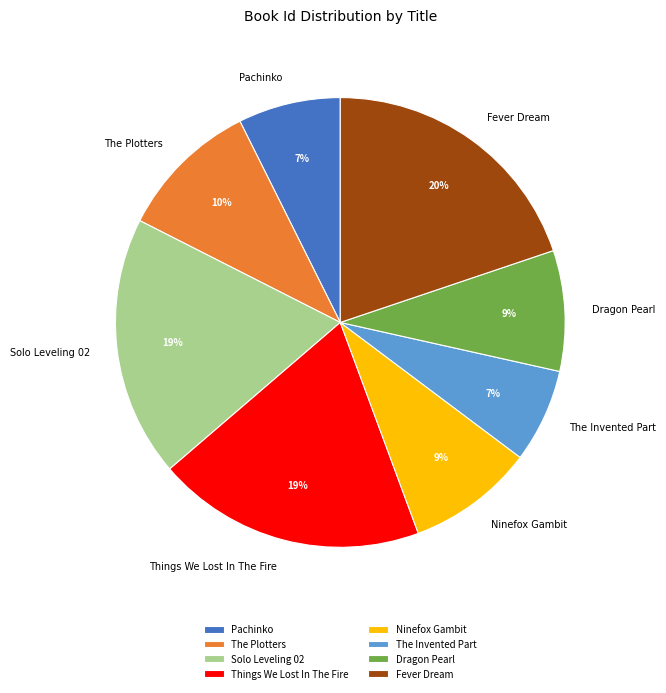

True or false: The Plotters accounts for 19% of the total.

False